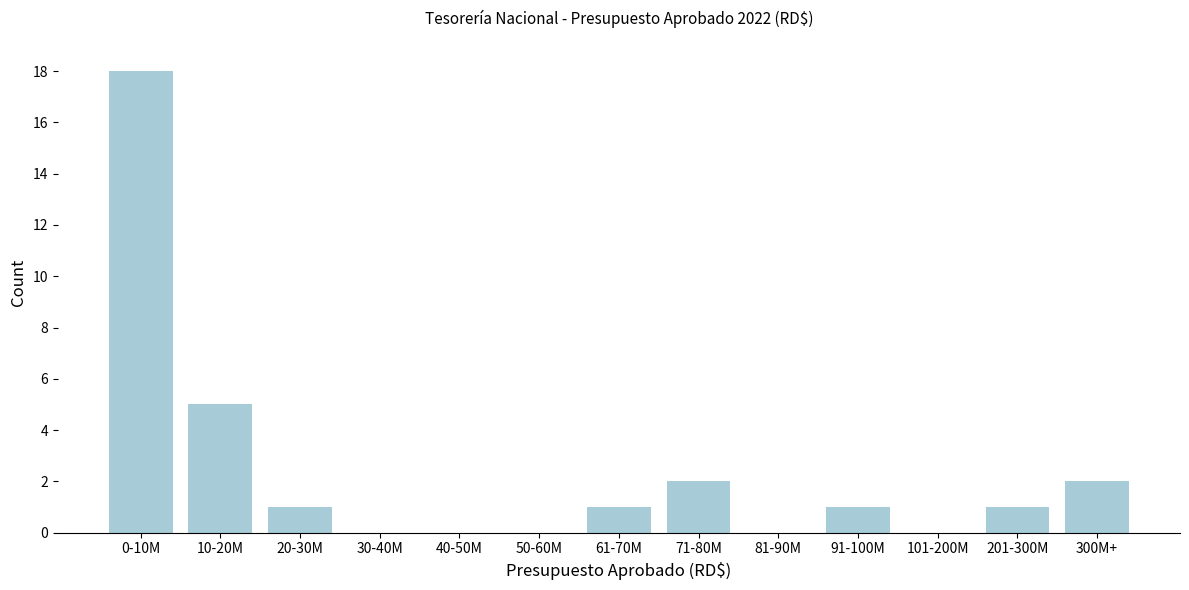

Reading right to left, what are all the values shown in this chart?

300M+=2	201-300M=1	101-200M=0	91-100M=1	81-90M=0	71-80M=2	61-70M=1	50-60M=0	40-50M=0	30-40M=0	20-30M=1	10-20M=5	0-10M=18